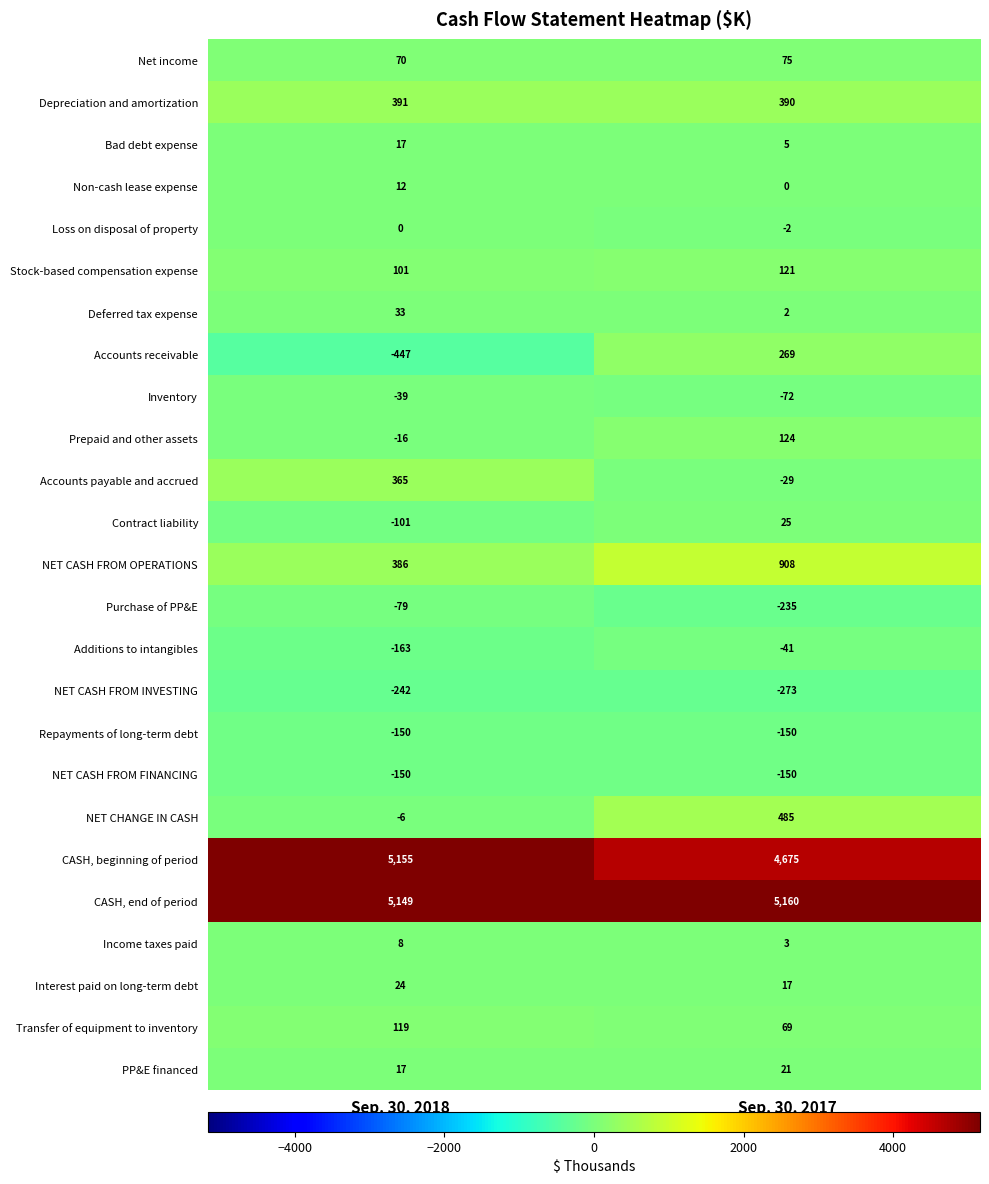

What is the difference between the maximum and minimum values in the Non-cash lease expense series?

12